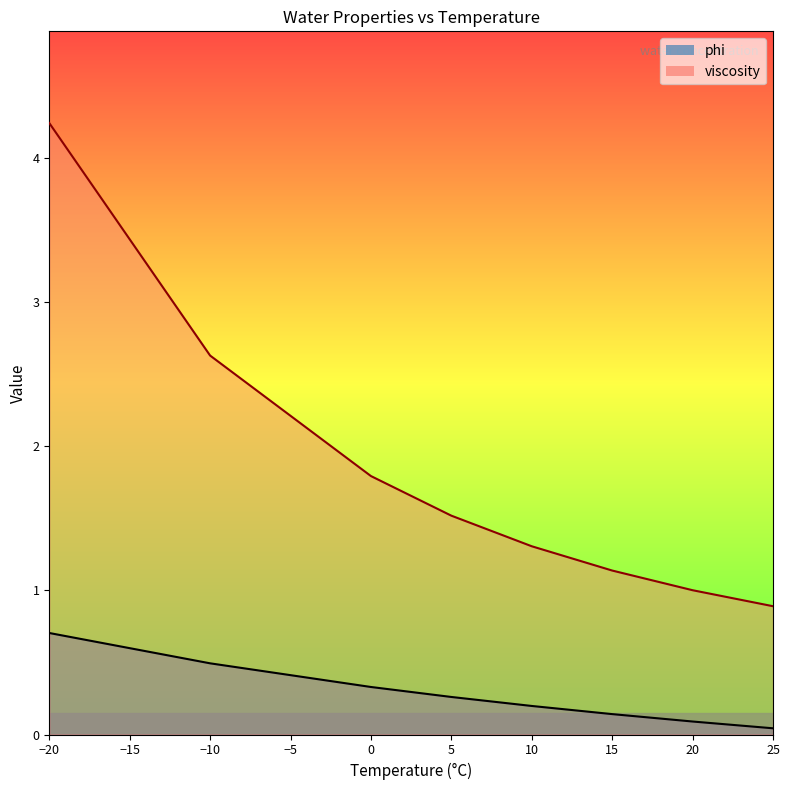

List the labels in order of viscosity value, largest first.

-20, -10, 0, 5, 10, 15, 20, 25